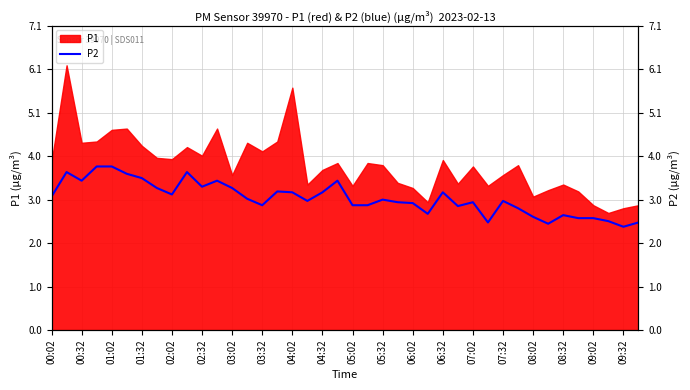

The value at 06:32 is 5.3. True or false?

False